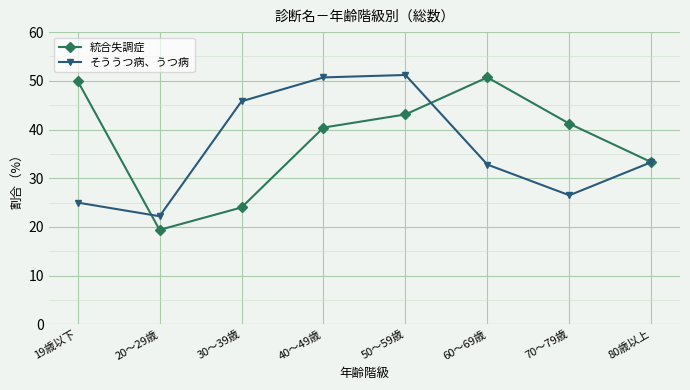

What is the sum of the そううつ病、うつ病 values at 60～69歳 and 20～29歳?

55.0